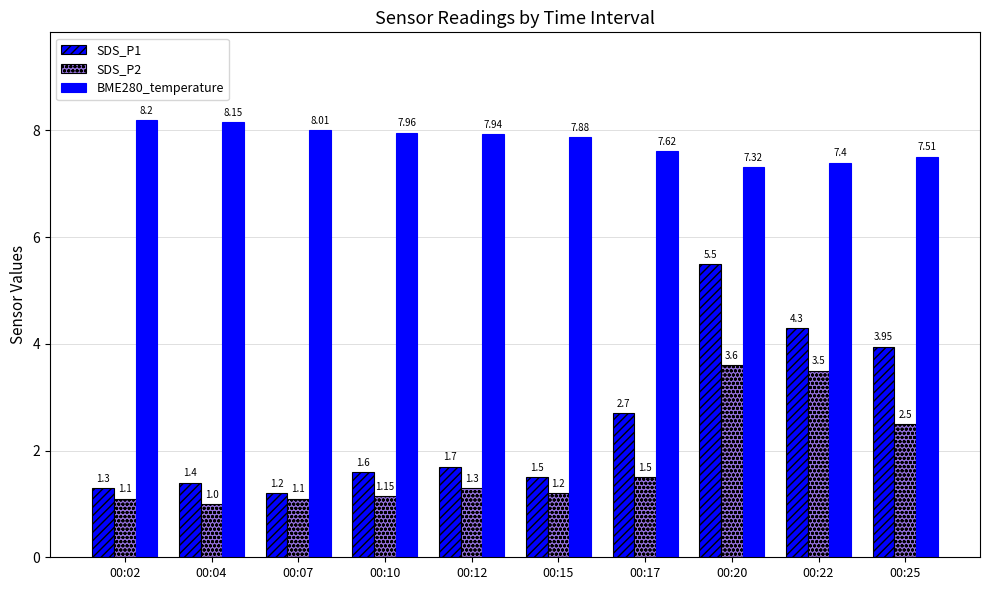

What is the sum of all BME280_temperature values?

78.0